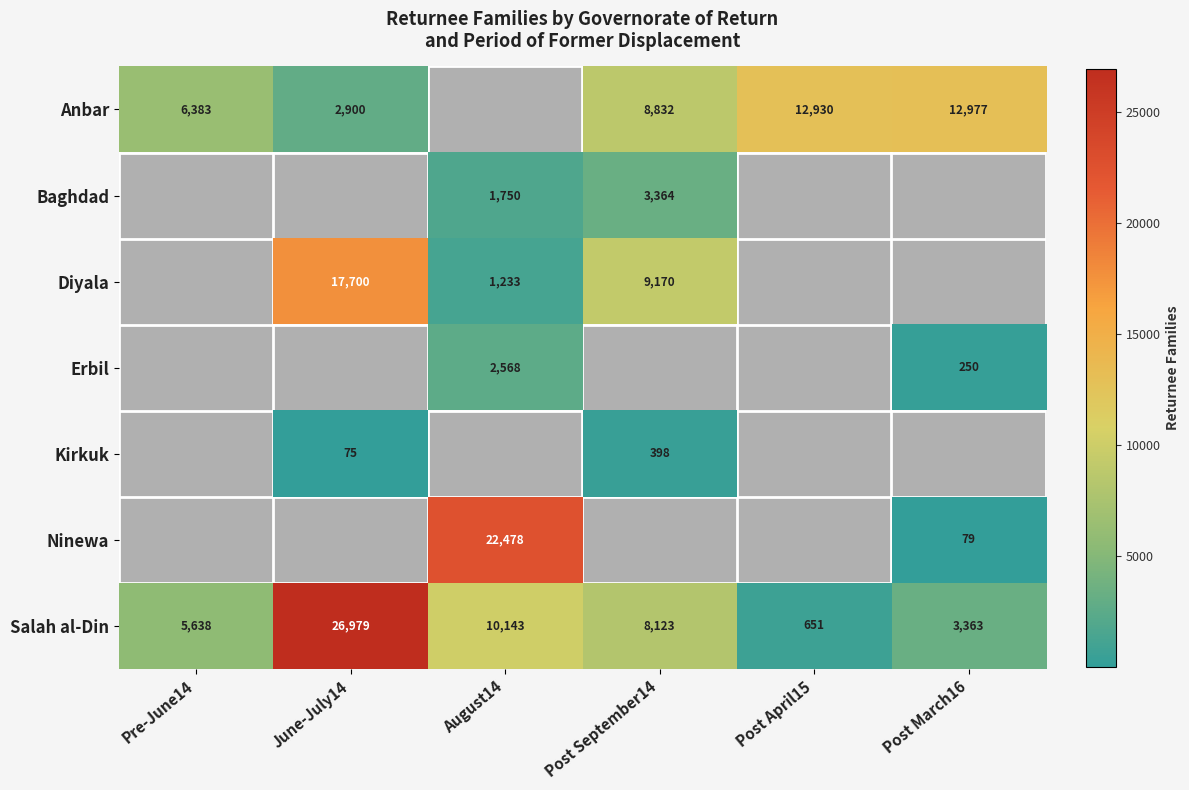

The Ninewa series shows 22478 at August14. True or false?

True